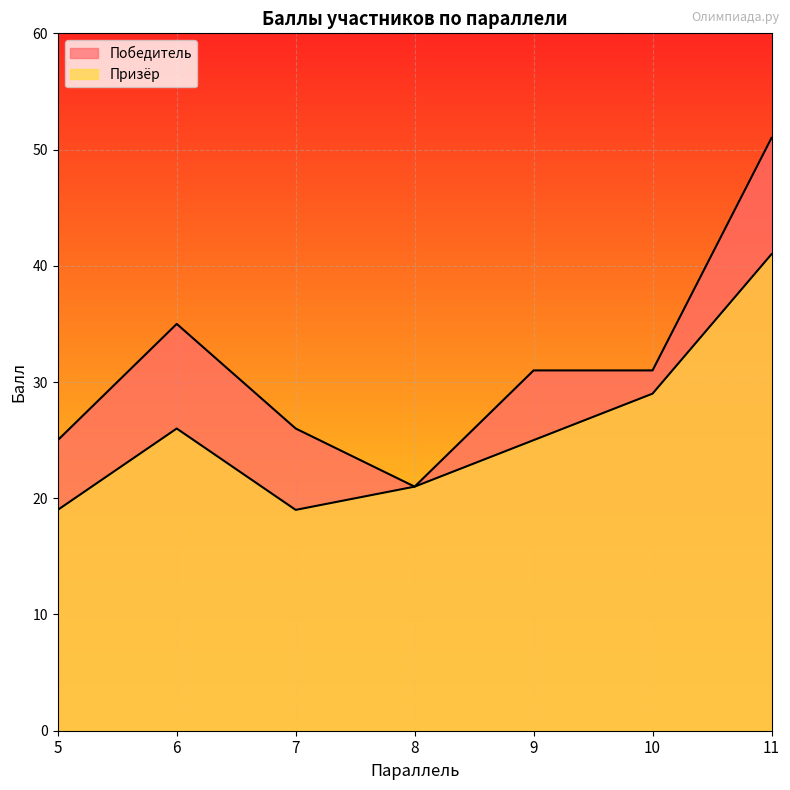

What is the difference between the maximum and minimum values in the Победитель series?

30